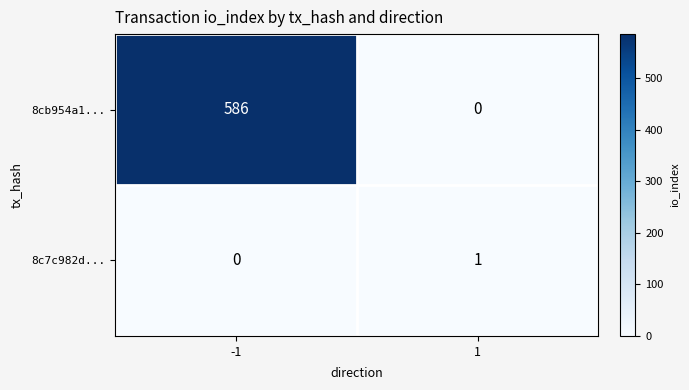

Reading left to right, what are all the values shown in this chart?

8cb954a1...: -1=586	1=0
8c7c982d...: -1=0	1=1